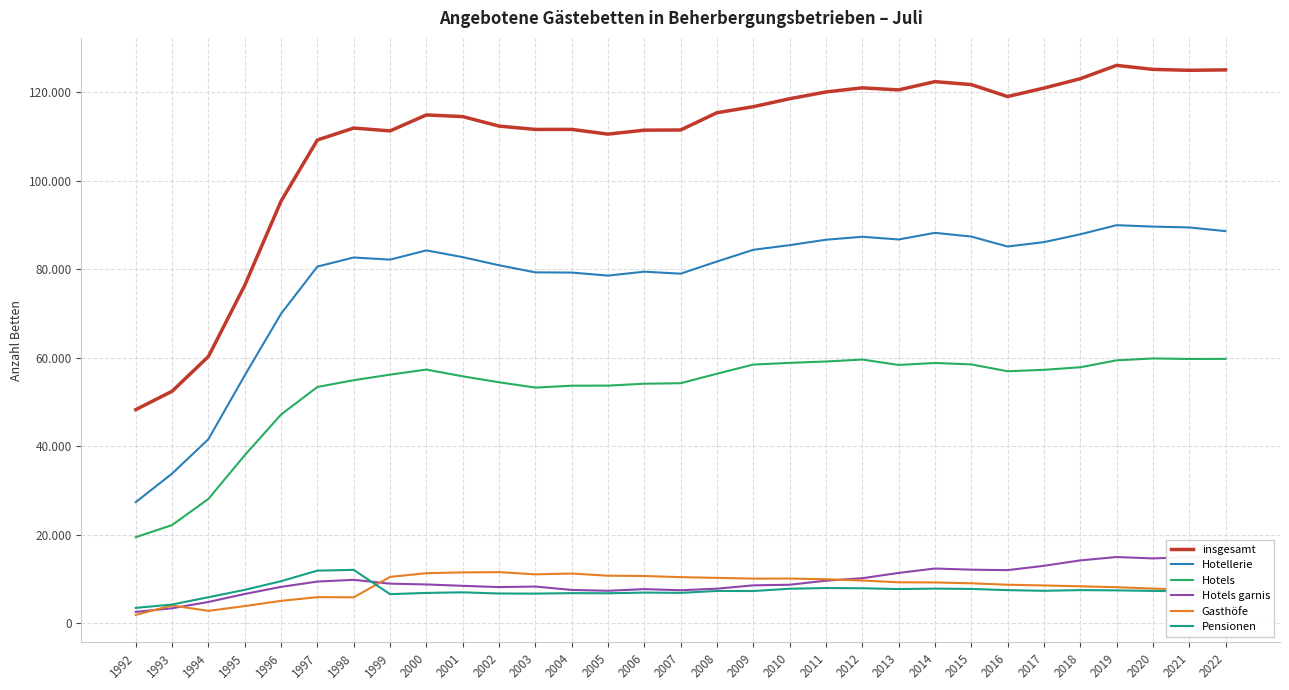

True or false: Hotels garnis and Hotels intersect in this chart.

False